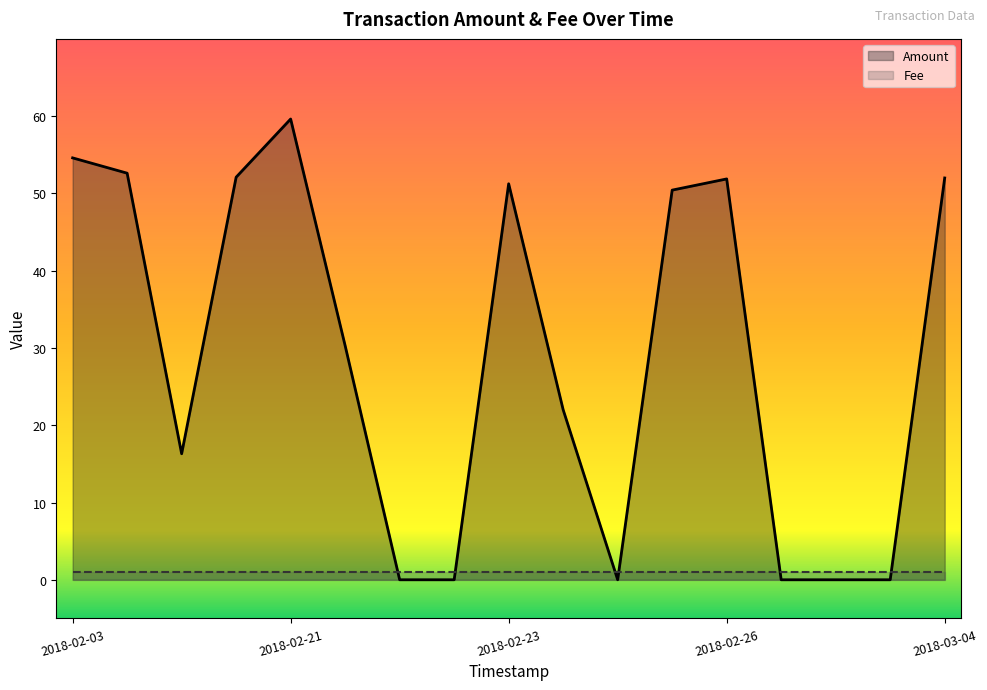

The value at 2018-02-25 13:59:29 is 65.8. True or false?

False